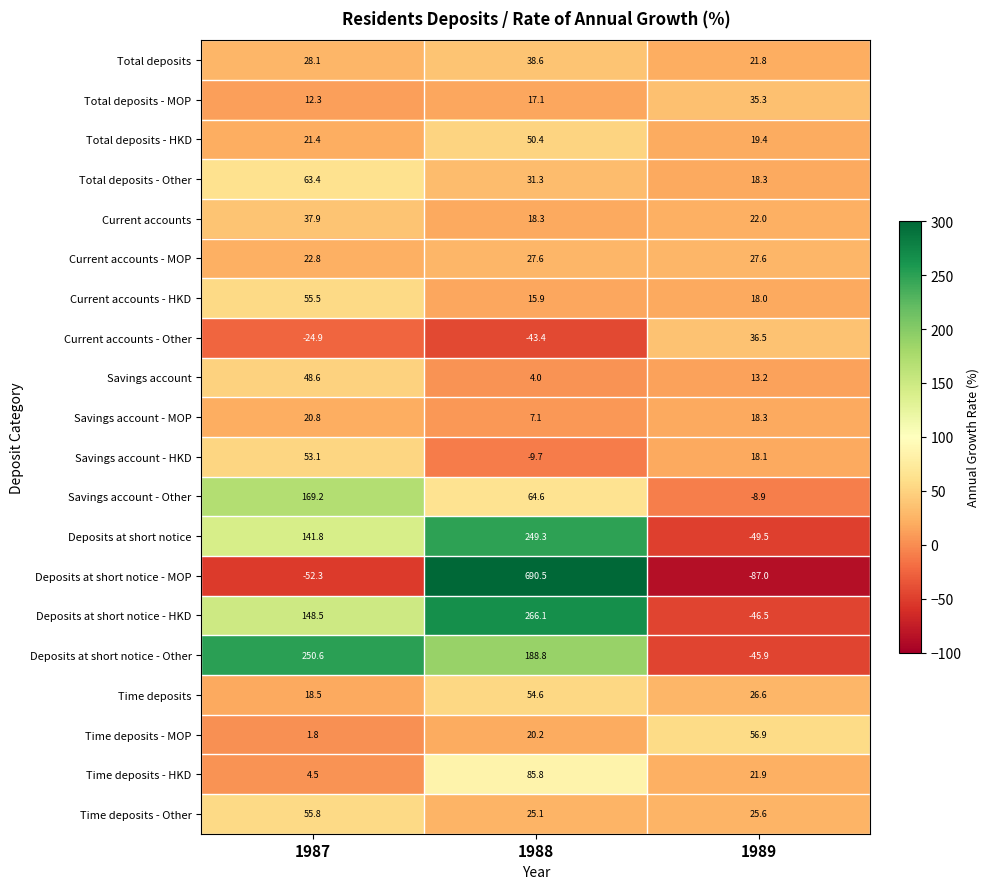

Is it true that Total deposits - HKD equals 66.4 at 1988?

False